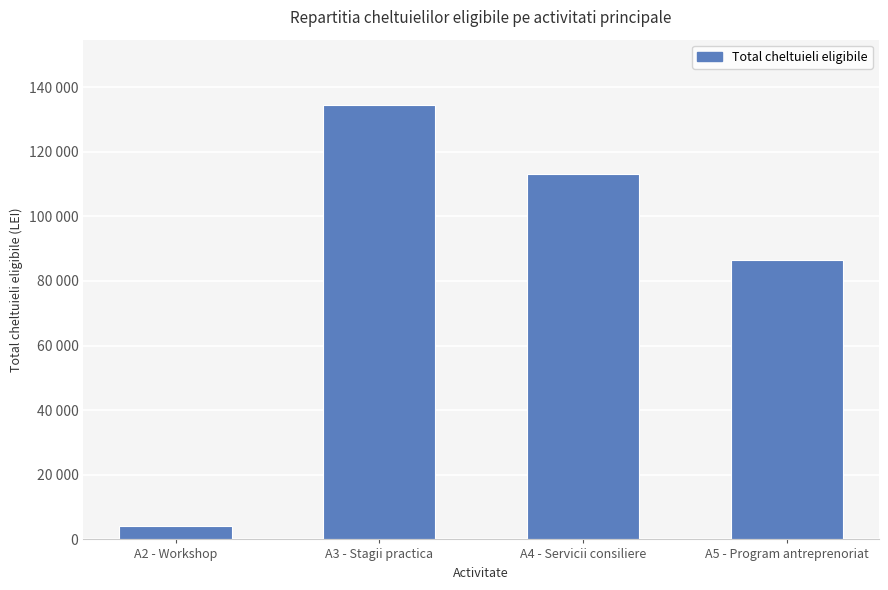

What is the difference between the values at A3 - Stagii practica and A4 - Servicii consiliere?

21497.0